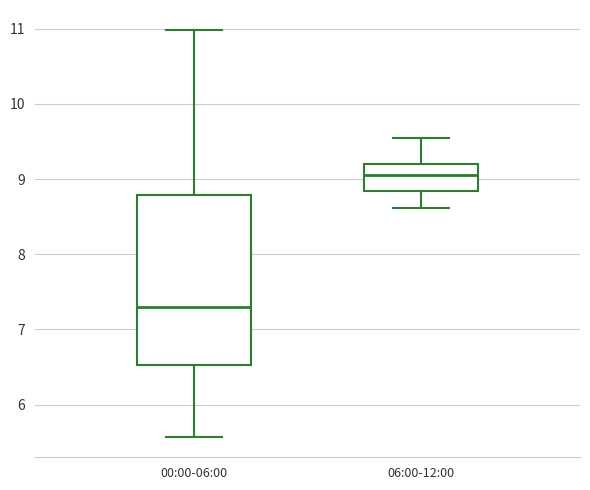

Reading left to right, transcribe this box plot: for each box, give where its median line is, the range the box spans, and where its two whiskers end, as read against the y-axis. The values are not printed on the chart, so give them approximately, as read against the axis.

00:00-06:00: median 7.3, box 6.5 to 8.8, whiskers 5.6 to 11.0
06:00-12:00: median 9.1, box 8.8 to 9.2, whiskers 8.6 to 9.6